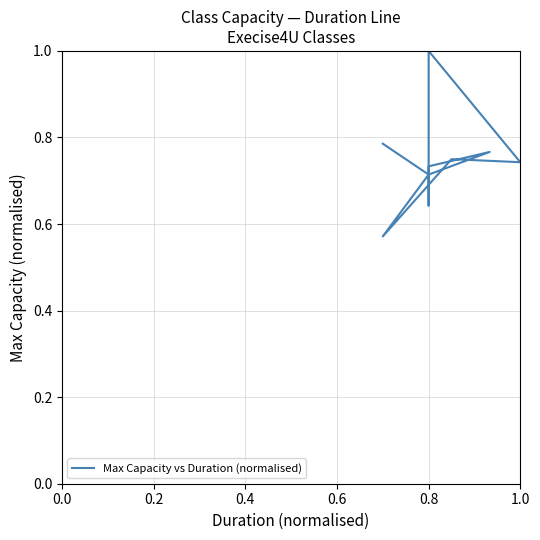

Reading right to left, extract all data points from this chart.

0.8	0.7	0.8	0.7	0.6	0.7	1.0	0.7	0.8	0.6	0.7